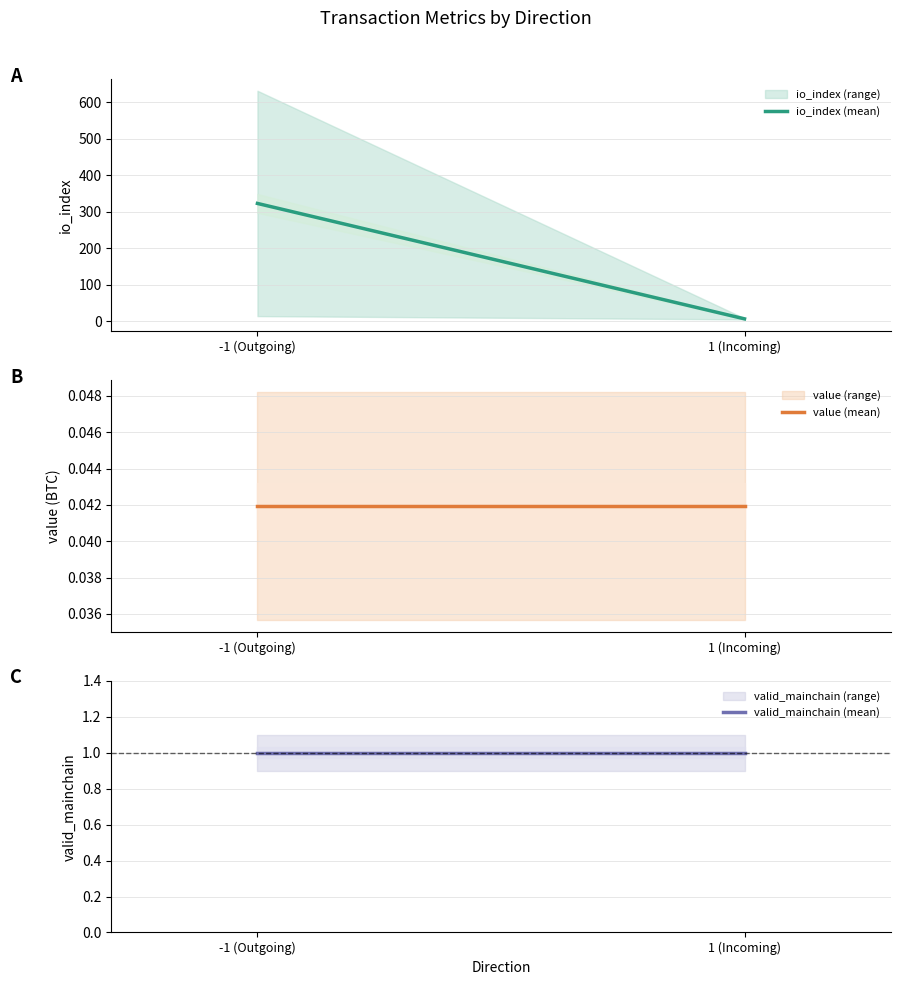

What is the average value of the valid_mainchain (mean) series?

1.0